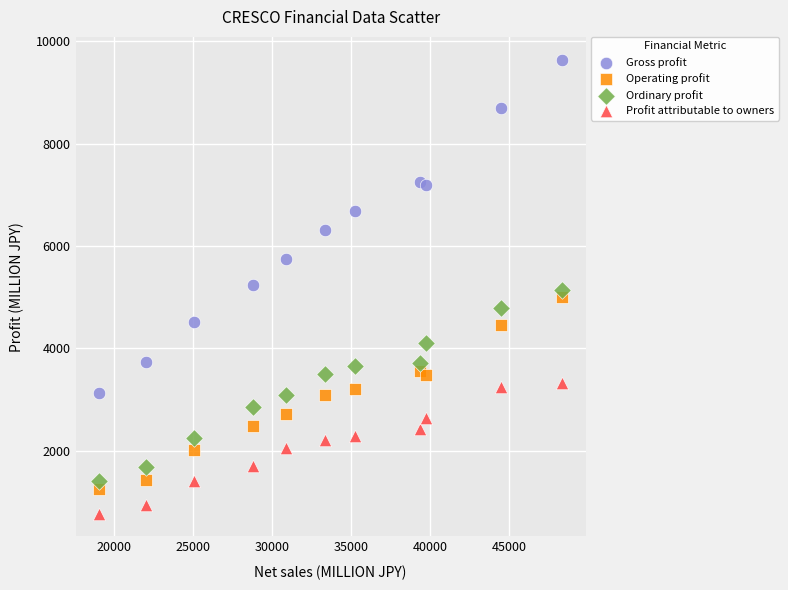

Across all data points, what is the range of Y values (max minus min)?

8877